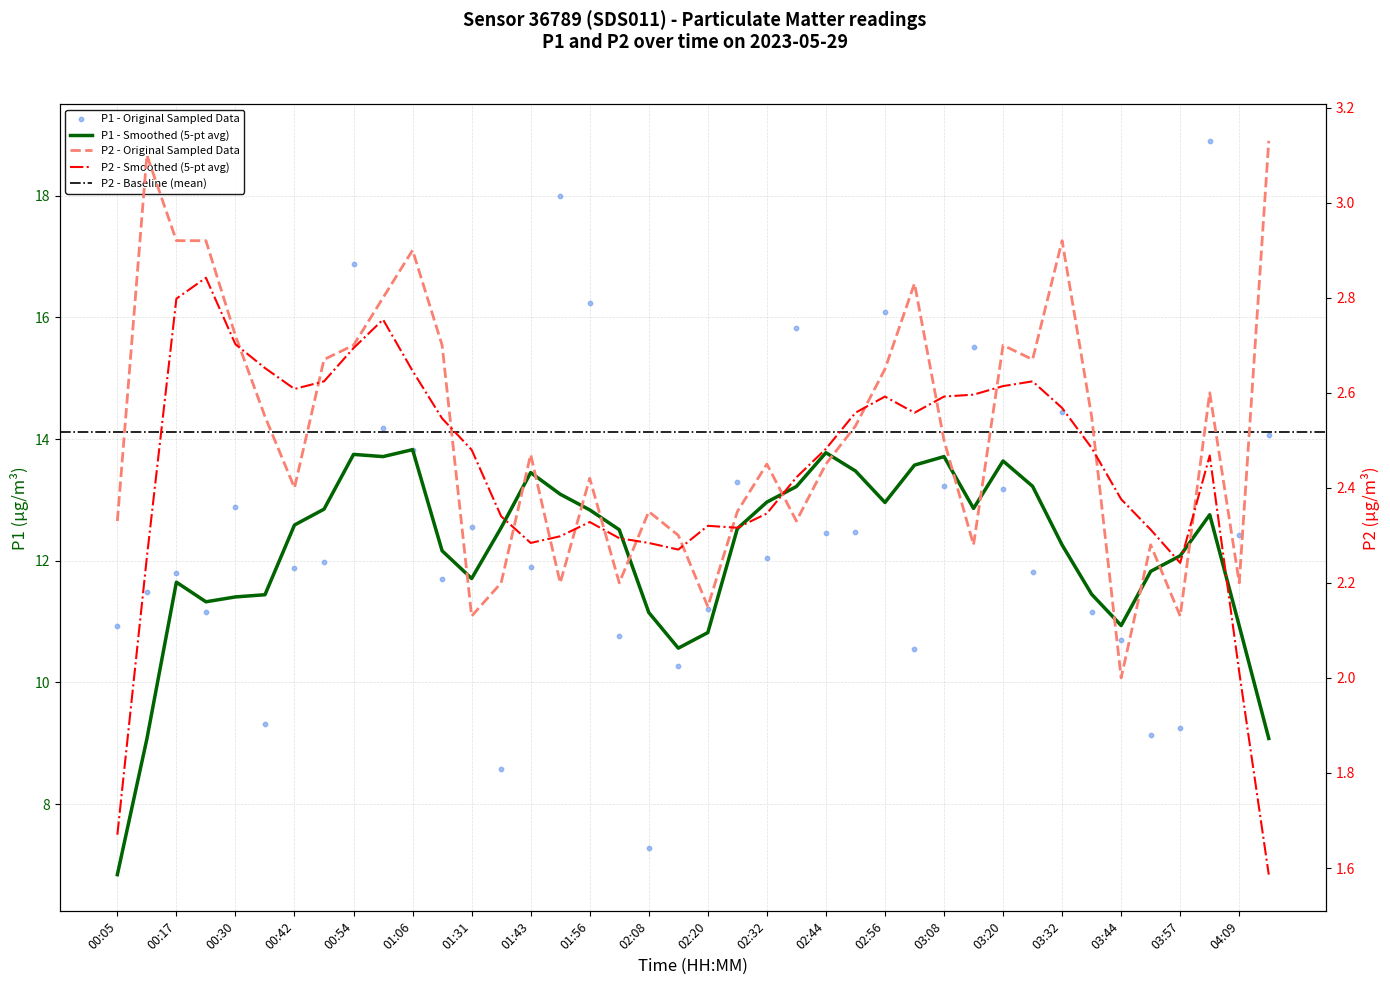

At how many categories does at least one series exceed 14?

10